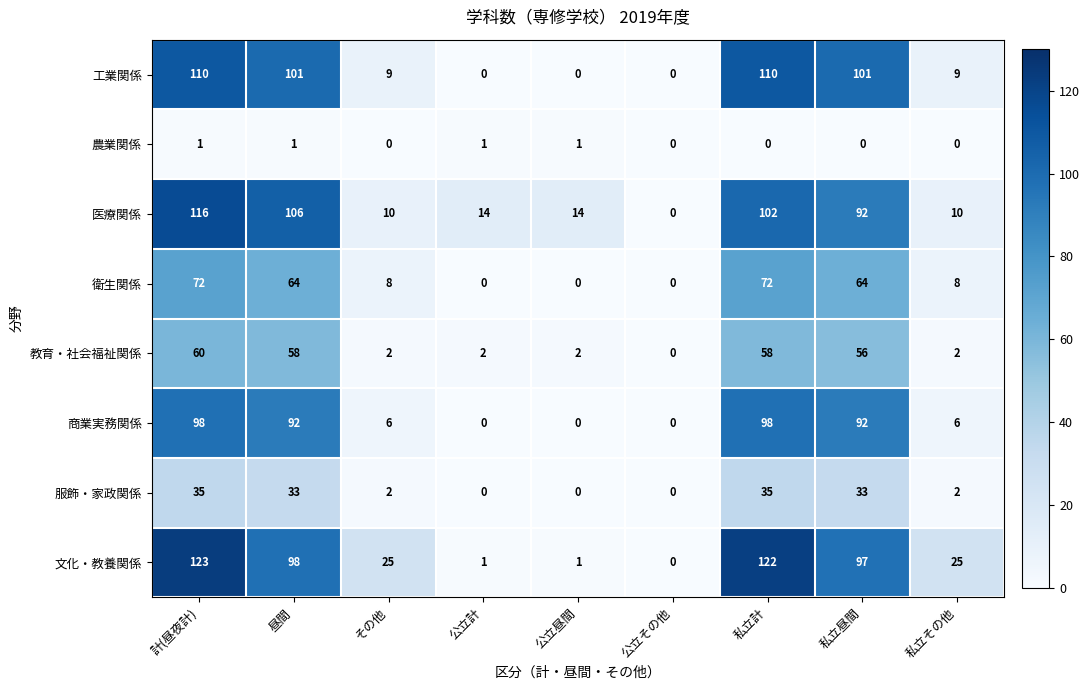

What is the difference between the second highest and second lowest values in the 工業関係 series?

110